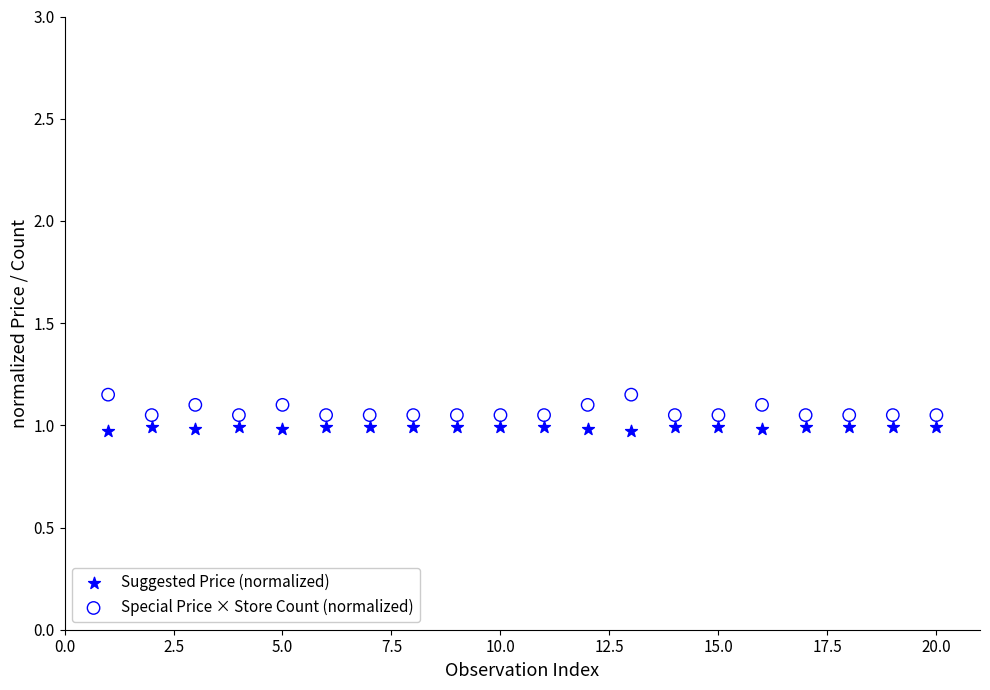

Which series contains the highest Y value?

Special Price × Store Count (normalized)